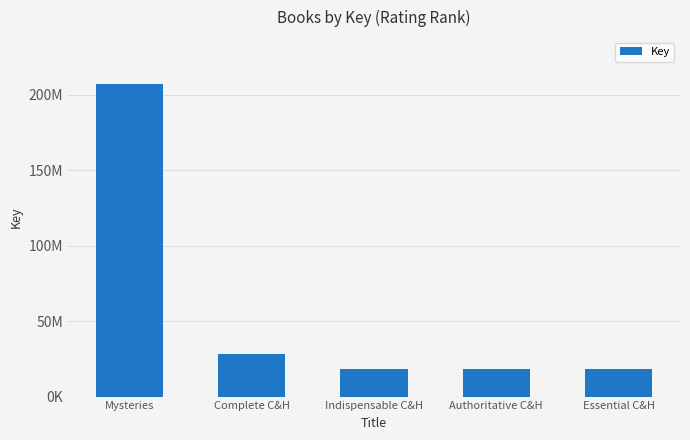

Does the chart contain any negative values?

No